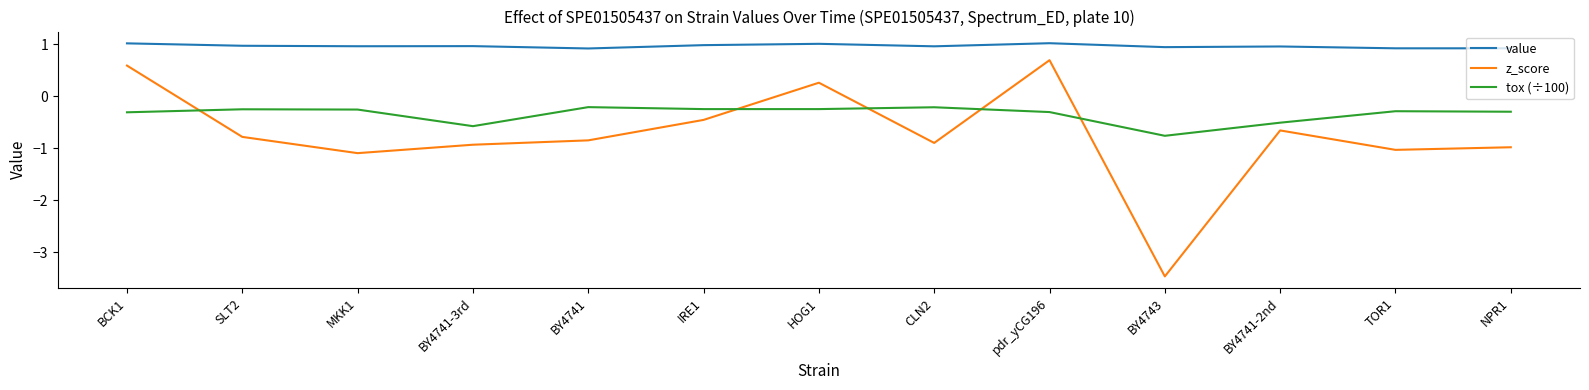

List the series in order of their overall mean, lowest first.

z_score, tox (÷100), value